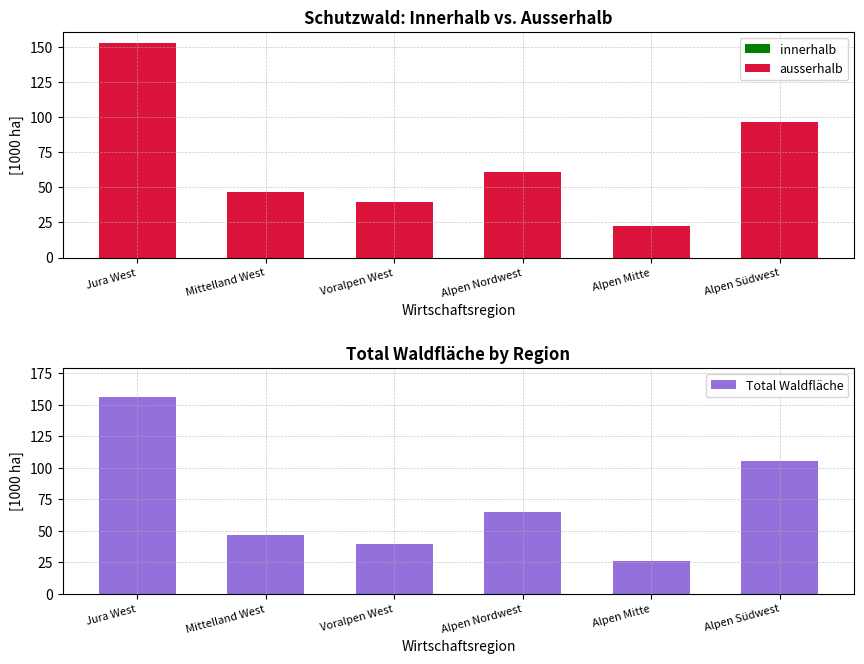

What is the spread (max minus min) of values at Alpen Nordwest?

60.9